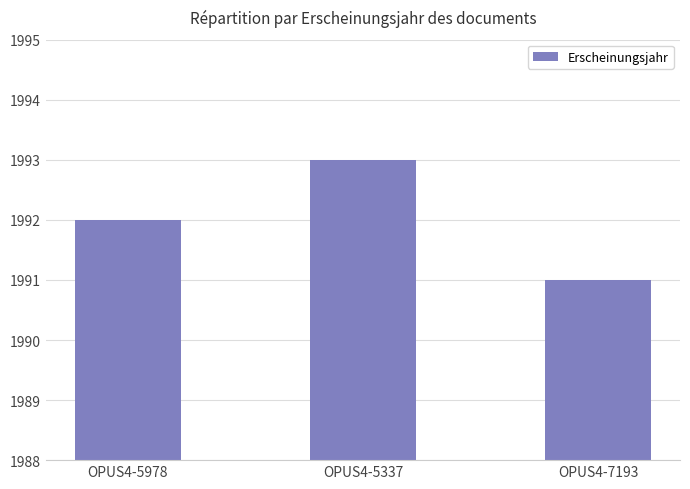

What is the label of the 1st bar from the right?

OPUS4-7193